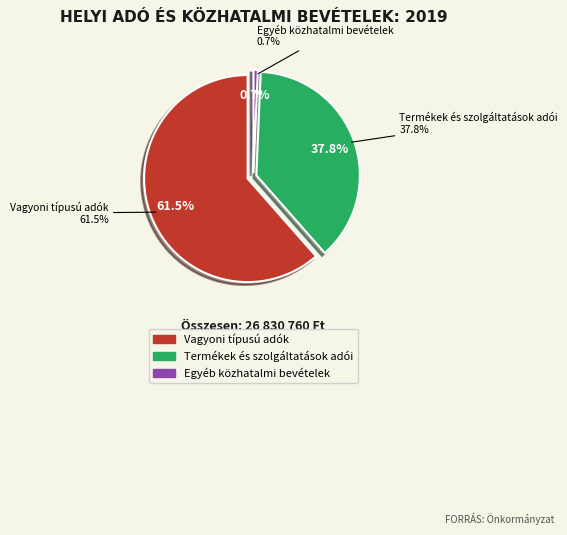

True or false: Vagyoni típusú adók accounts for 51% of the total.

False